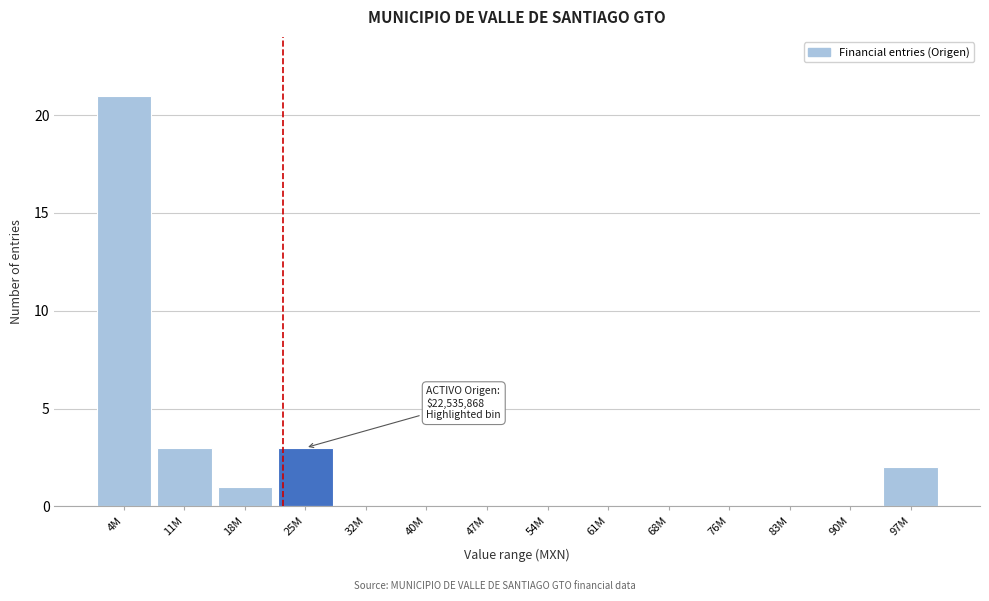

Reading right to left, transcribe all the data shown in this chart.

97M=2	90M=0	83M=0	76M=0	68M=0	61M=0	54M=0	47M=0	40M=0	32M=0	25M=3	18M=1	11M=3	4M=21